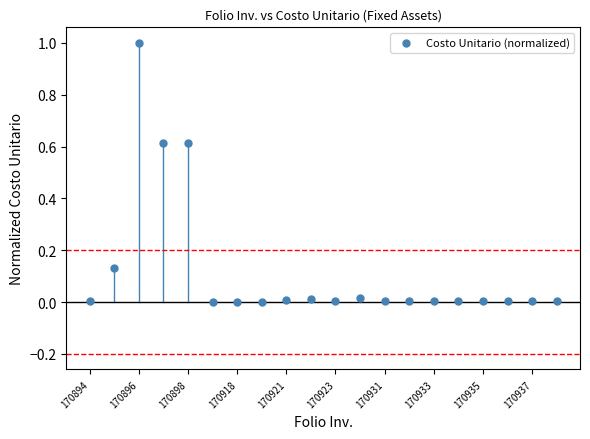

What is the range of Y values (max minus min)?

1.0